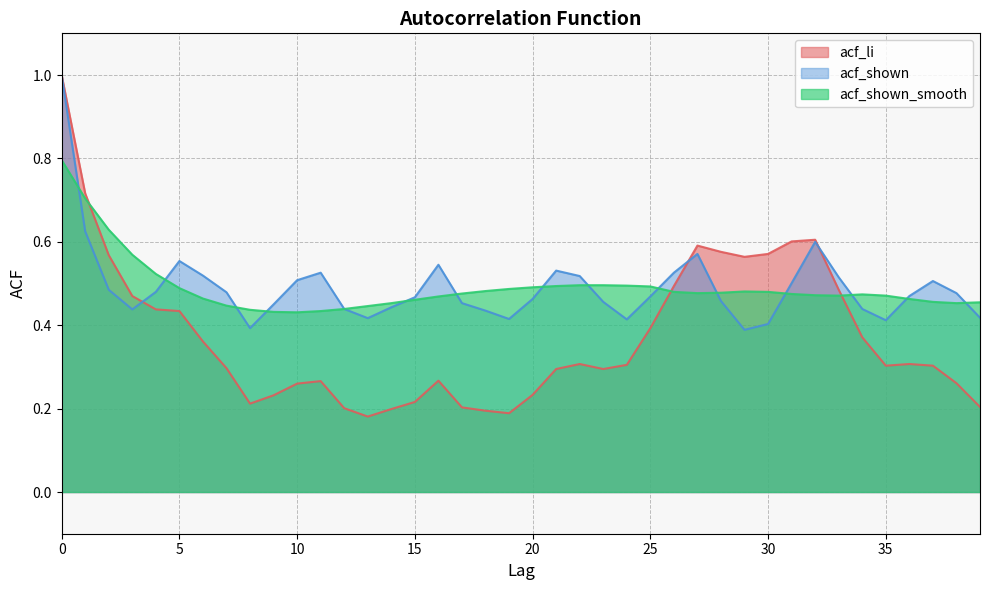

Rank the series by their maximum value, from lowest to highest.

acf_shown_smooth, acf_li, acf_shown